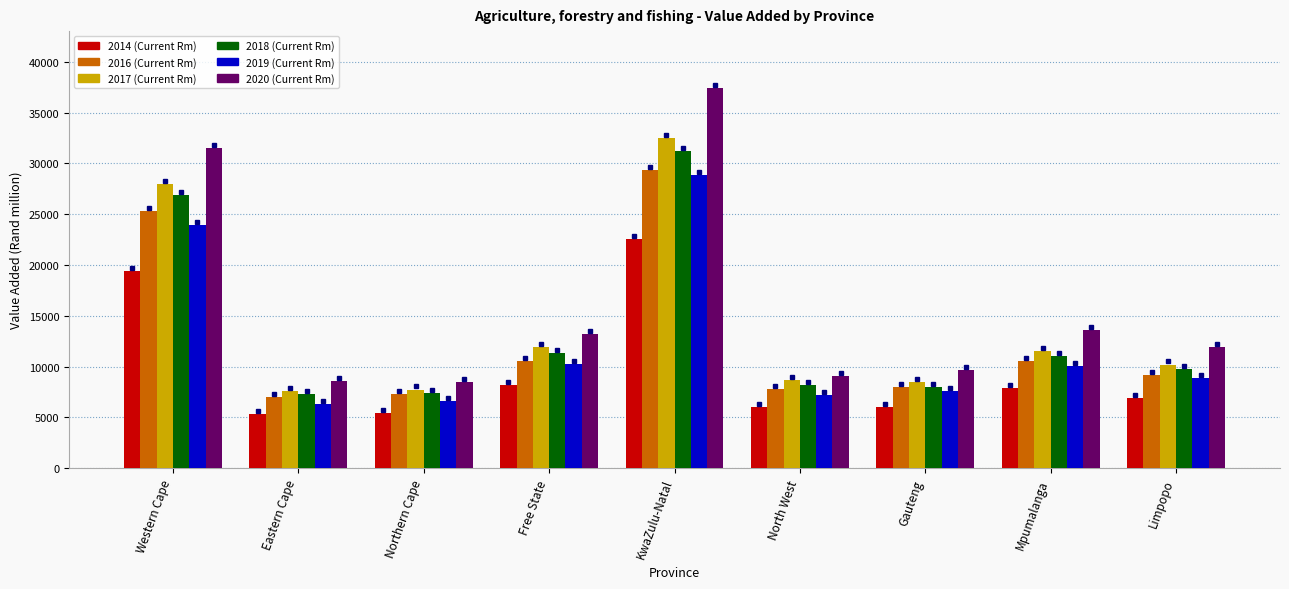

What is the sum of all 2017 (Current Rm) values?

126640.3